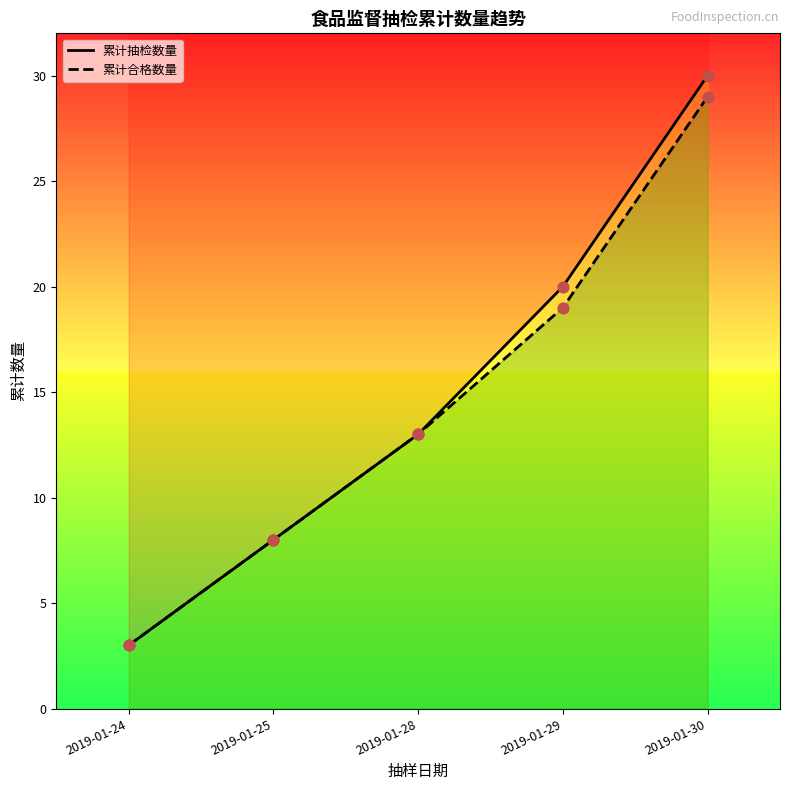

What are all the series names shown in the legend?

累计抽检数量, 累计合格数量